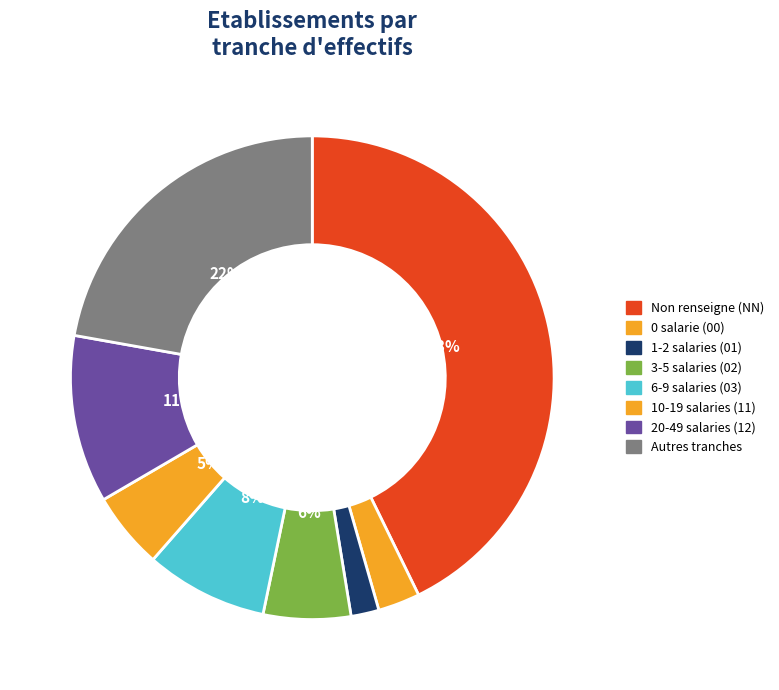

What is the largest slice in the pie chart?

NN